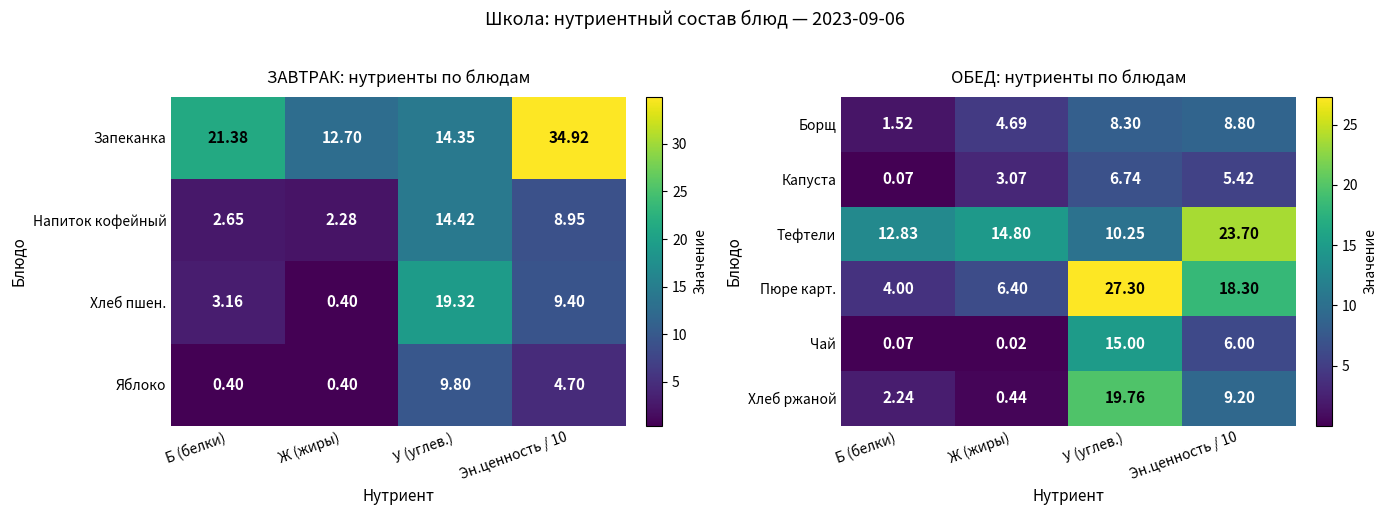

The value of Капуста at Ж (жиры) is 4.1. True or false?

False